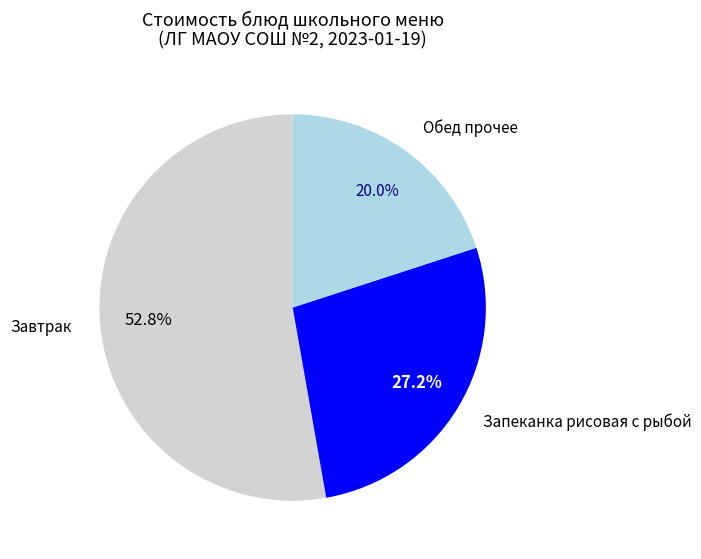

To the nearest percent, what is the average slice percentage?

33%